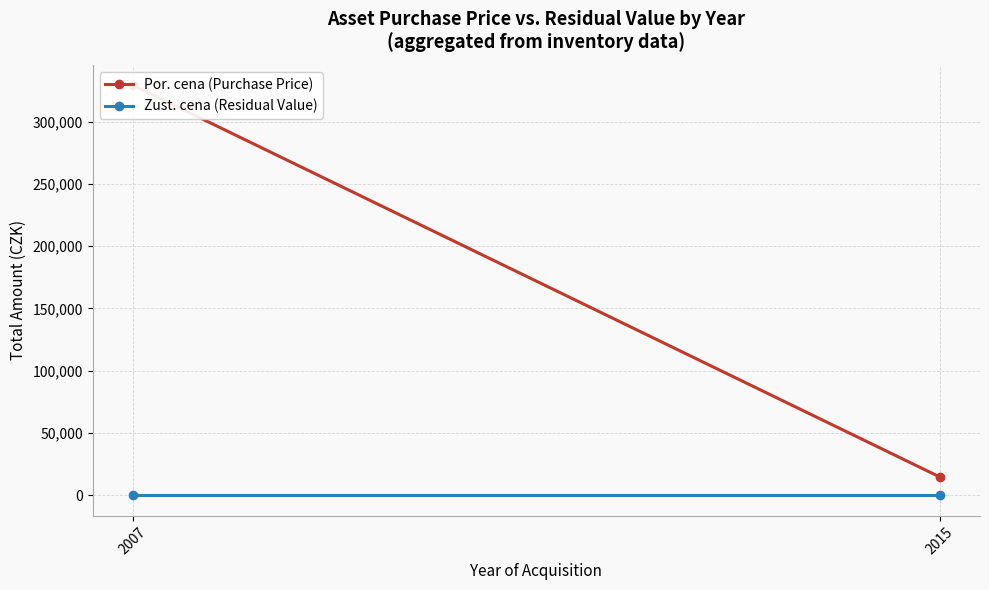

Rank the categories by Por. cena (Purchase Price) value from highest to lowest.

2007, 2015